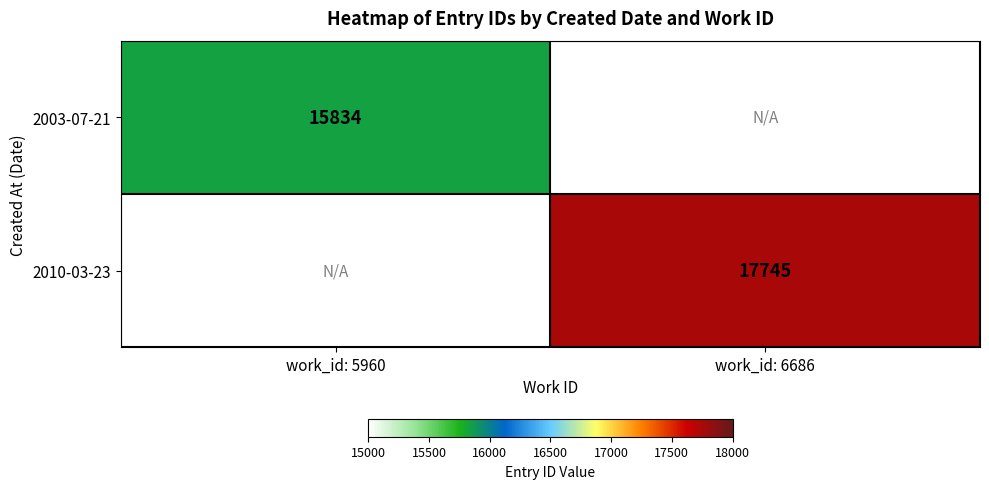

True or false: 2010-03-23 has a value of 17745 at work_id: 6686.

True